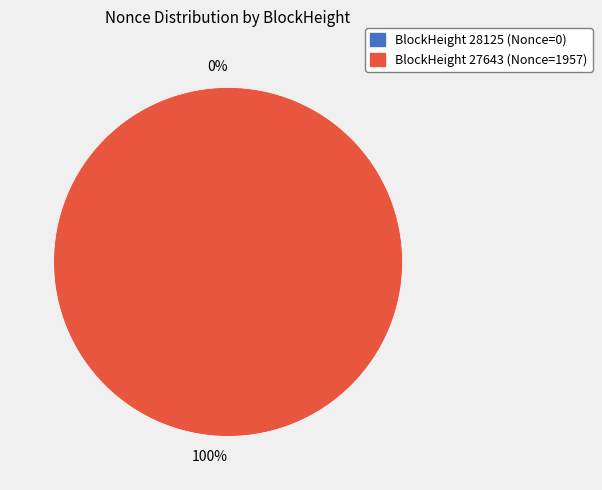

What percentage is NOT represented by 28125?

100.0%